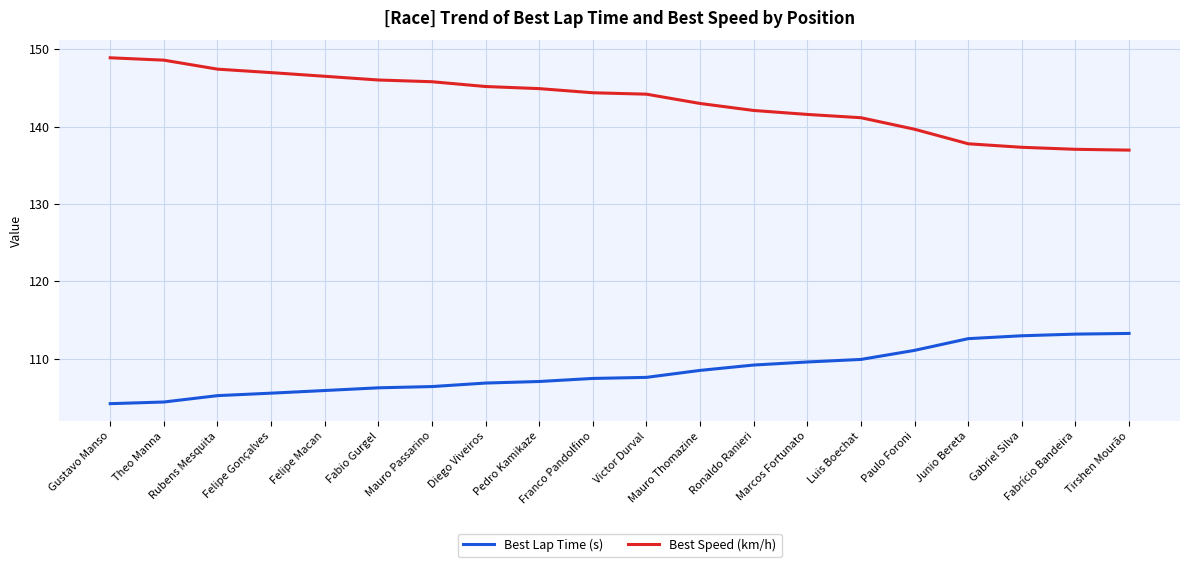

List the series in order of their peak value, highest first.

Best Speed (km/h), Best Lap Time (s)